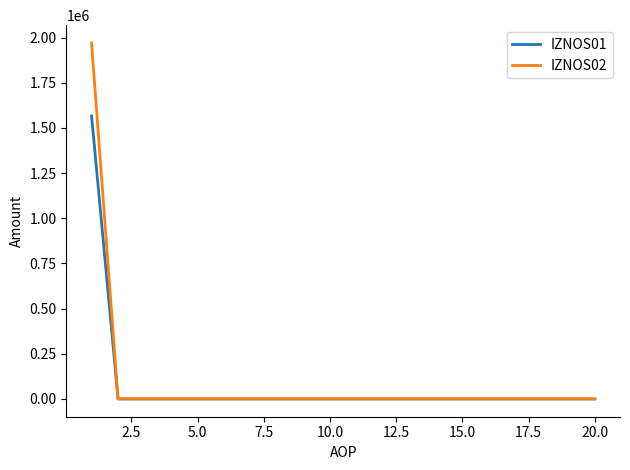

What is the maximum value for IZNOS02?

1970128.0